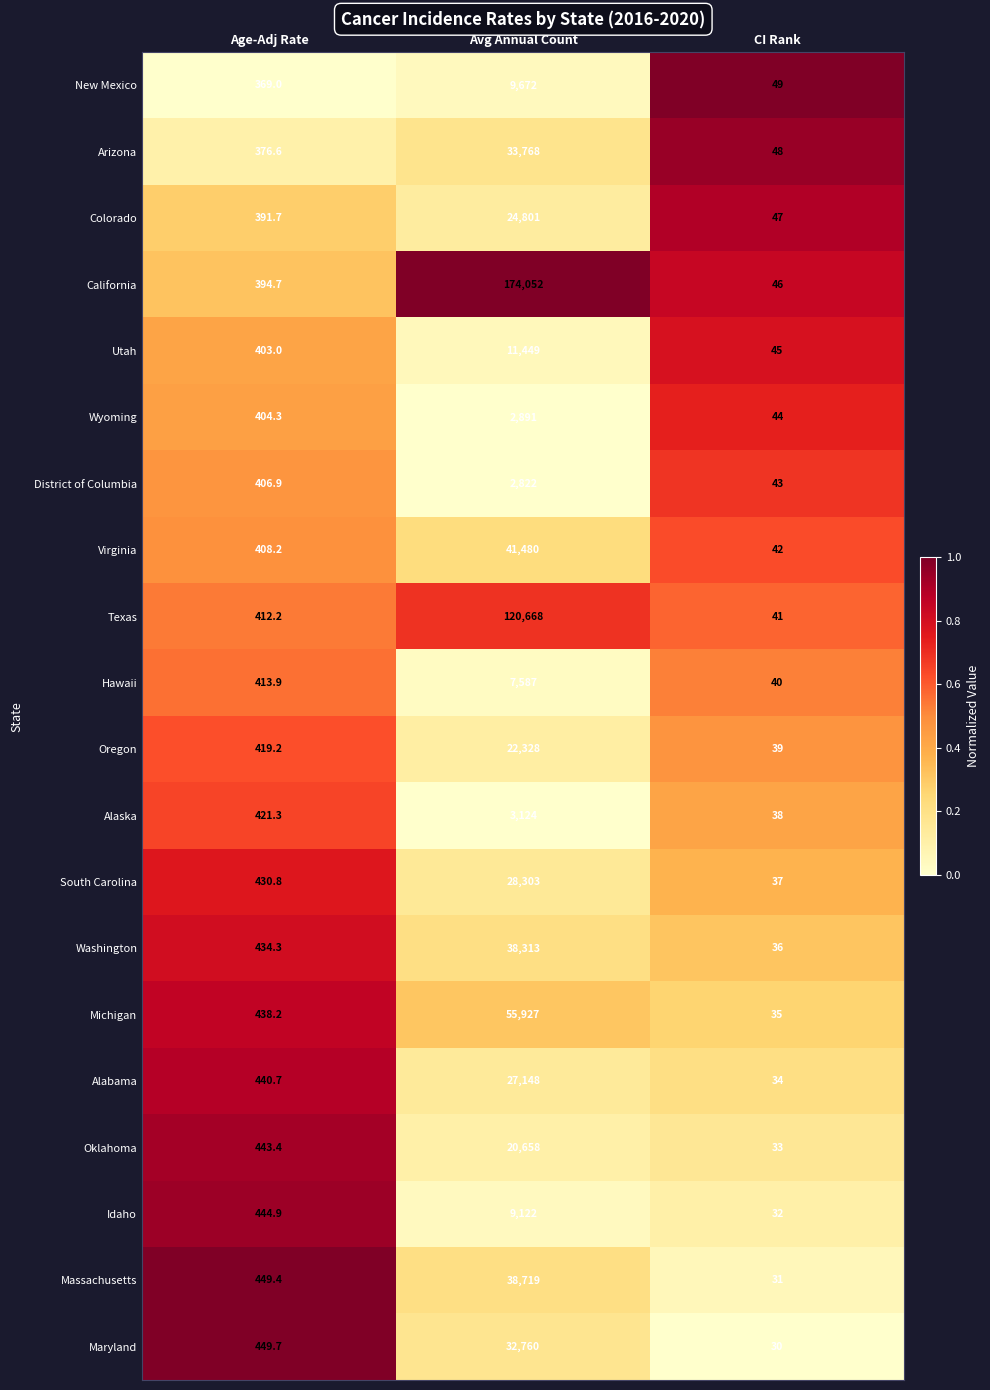

What is the difference between the highest and lowest values at Age-Adj Rate?

80.7